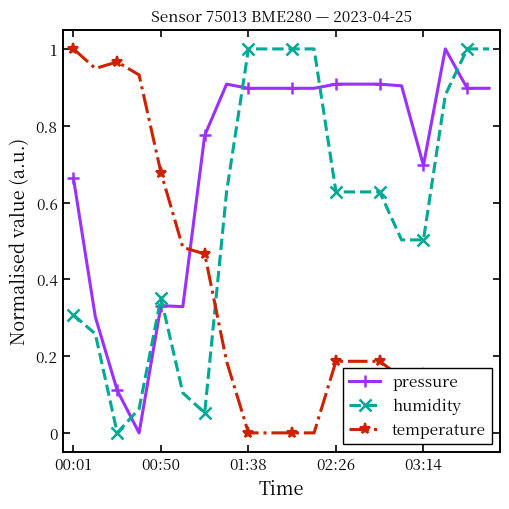

How many intersections are there between humidity and temperature?

1